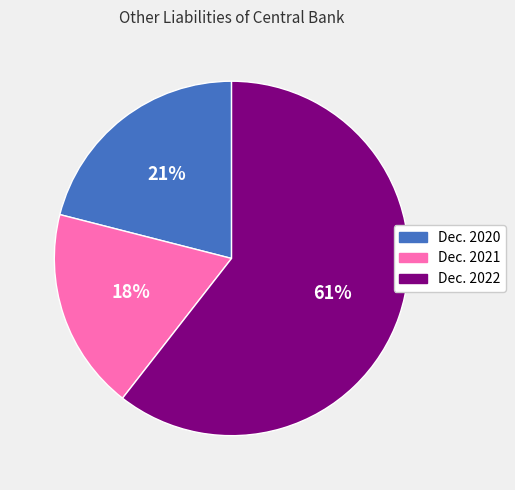

Is the sum of Dec. 2022 and Dec. 2021 greater than half?

Yes